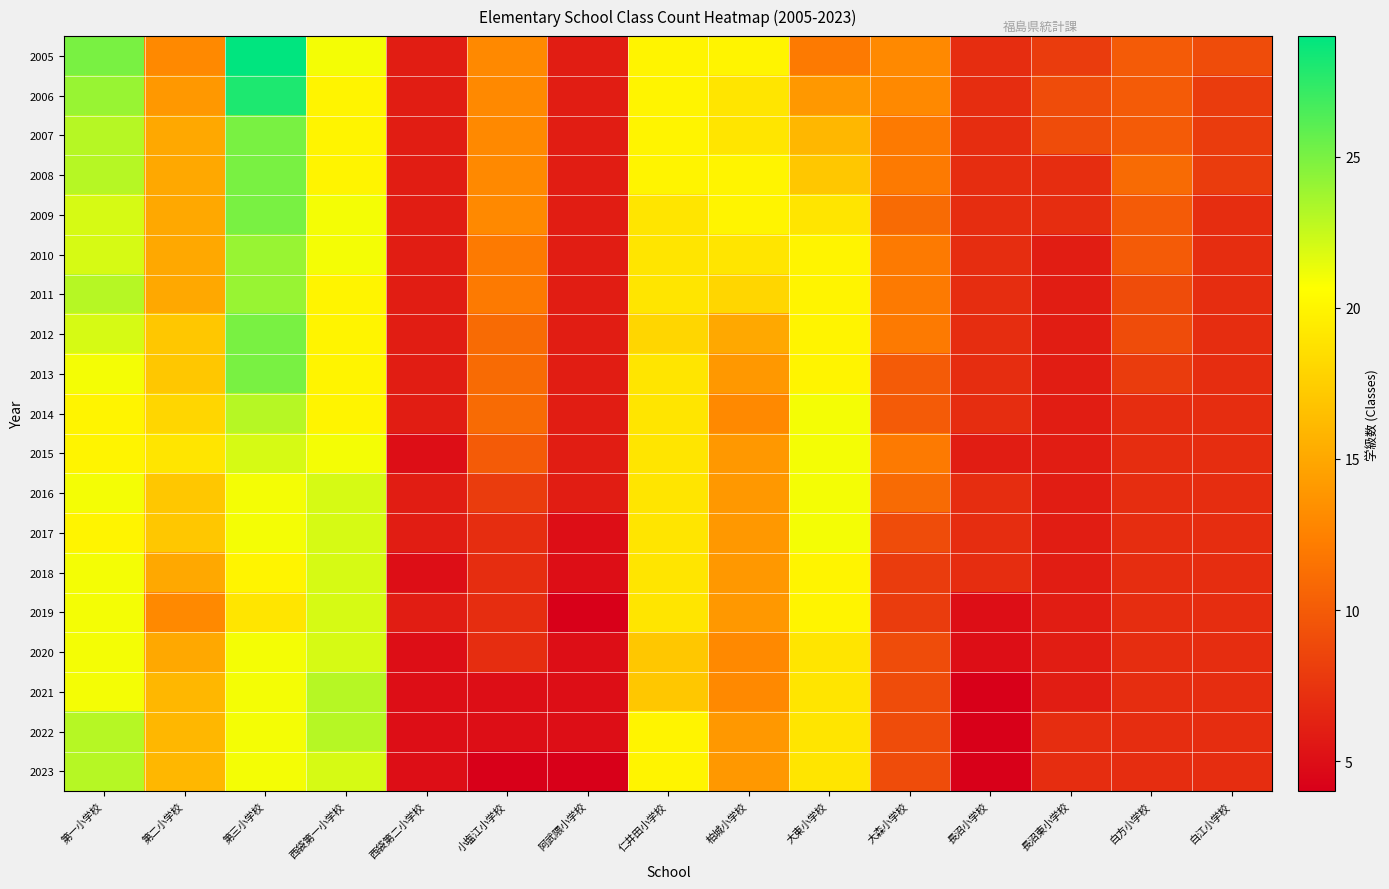

At how many categories does at least one series exceed 9?

10